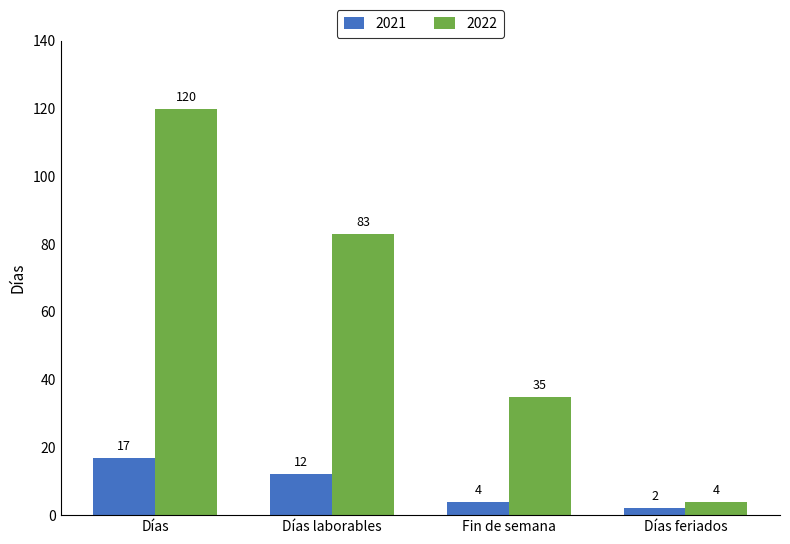

How many data points in 2022 are less than 83?

2